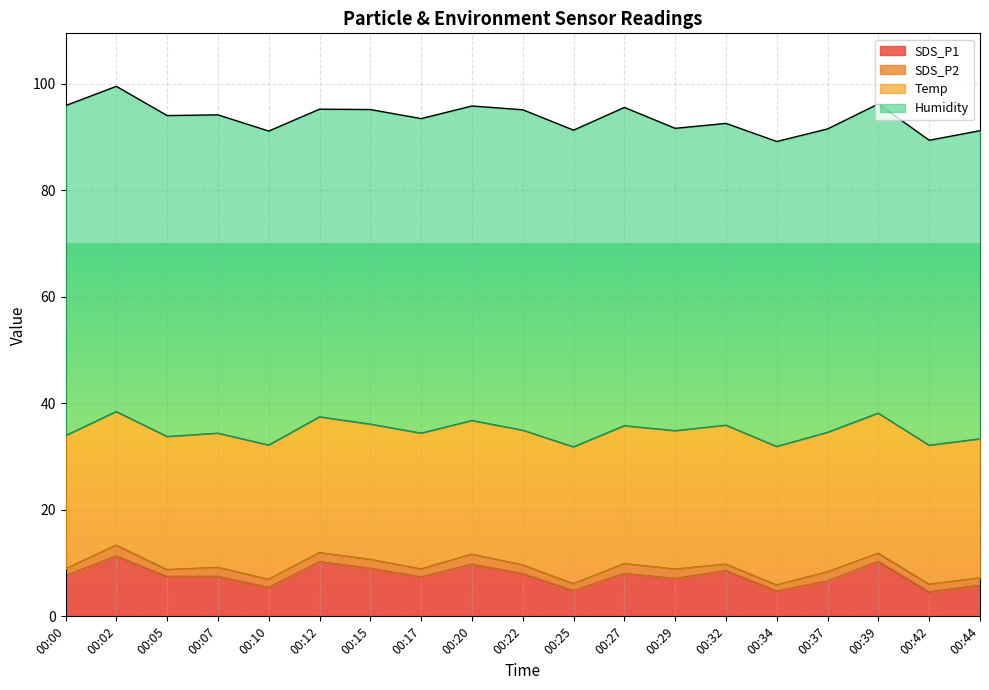

Does the chart display data point markers on the line(s)?

No